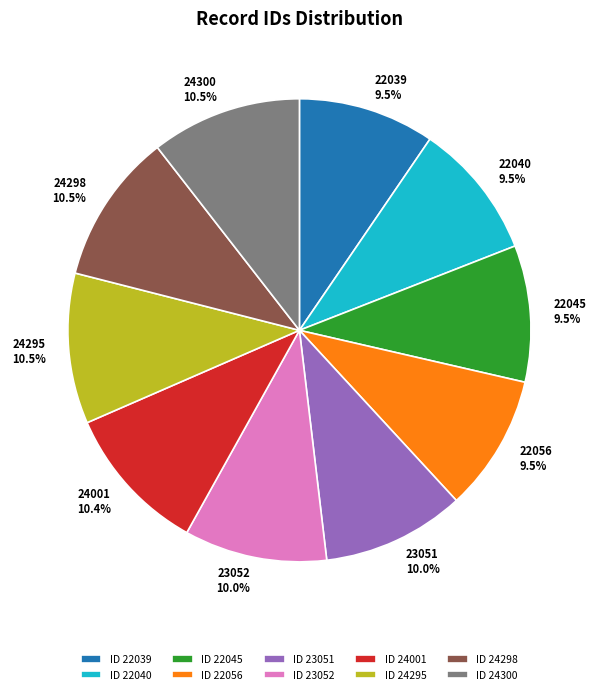

Do 22039 and 22056 together represent more than half of the pie?

No